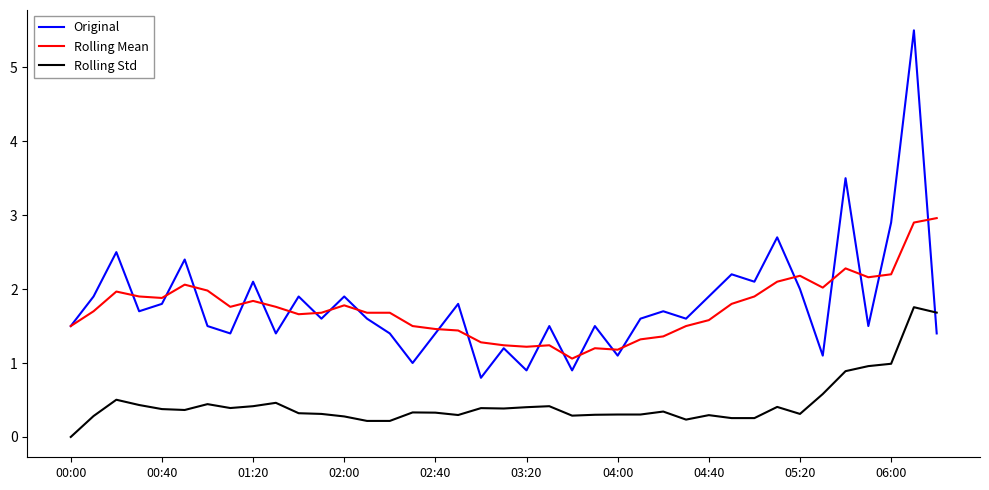

Which series ends up on top after the final intersection of Original and Rolling Std?

Rolling Std